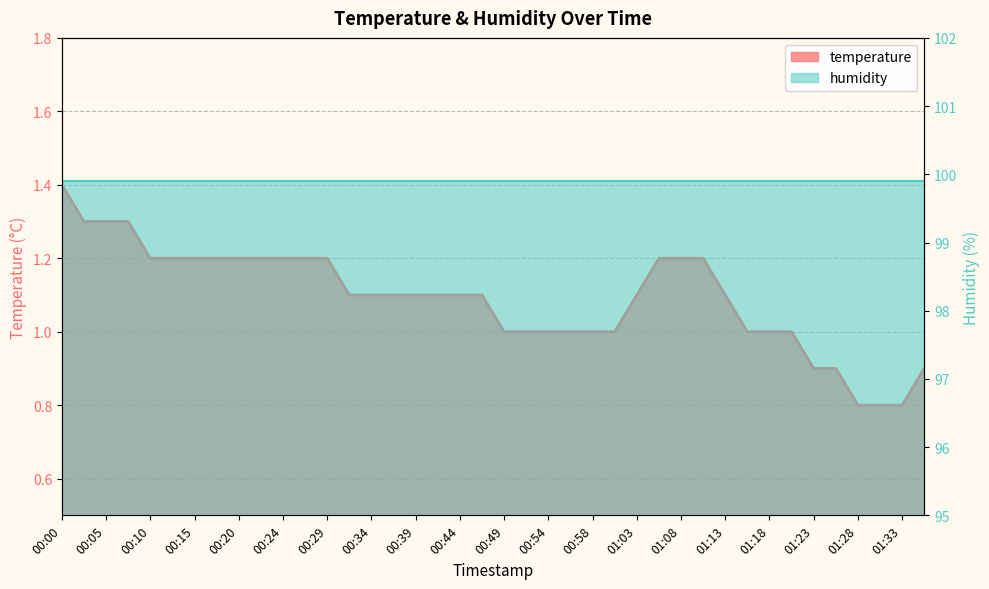

What position from the right is 00:41?

23